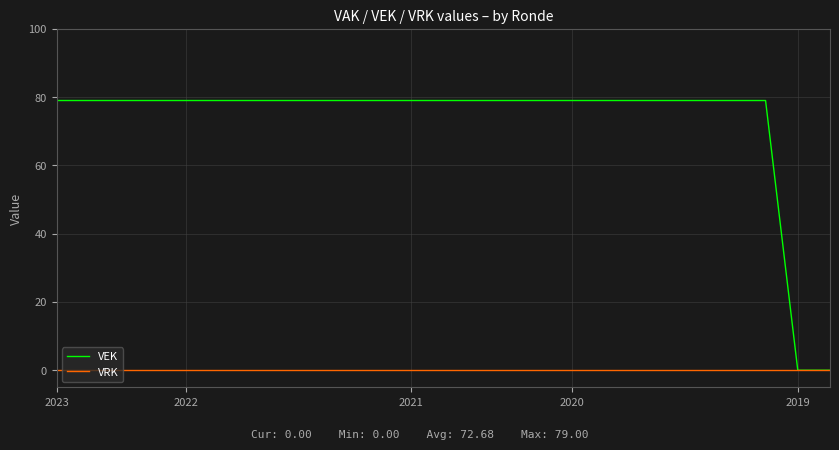

What is the greatest value displayed?

79